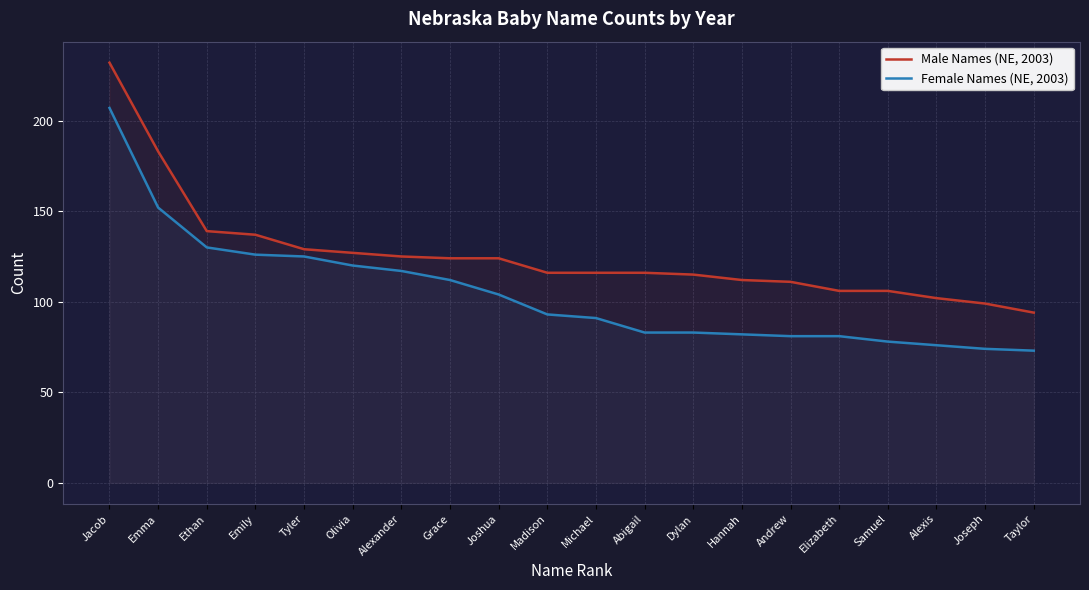

True or false: Female Names (NE, 2003) and Male Names (NE, 2003) cross at least once.

False